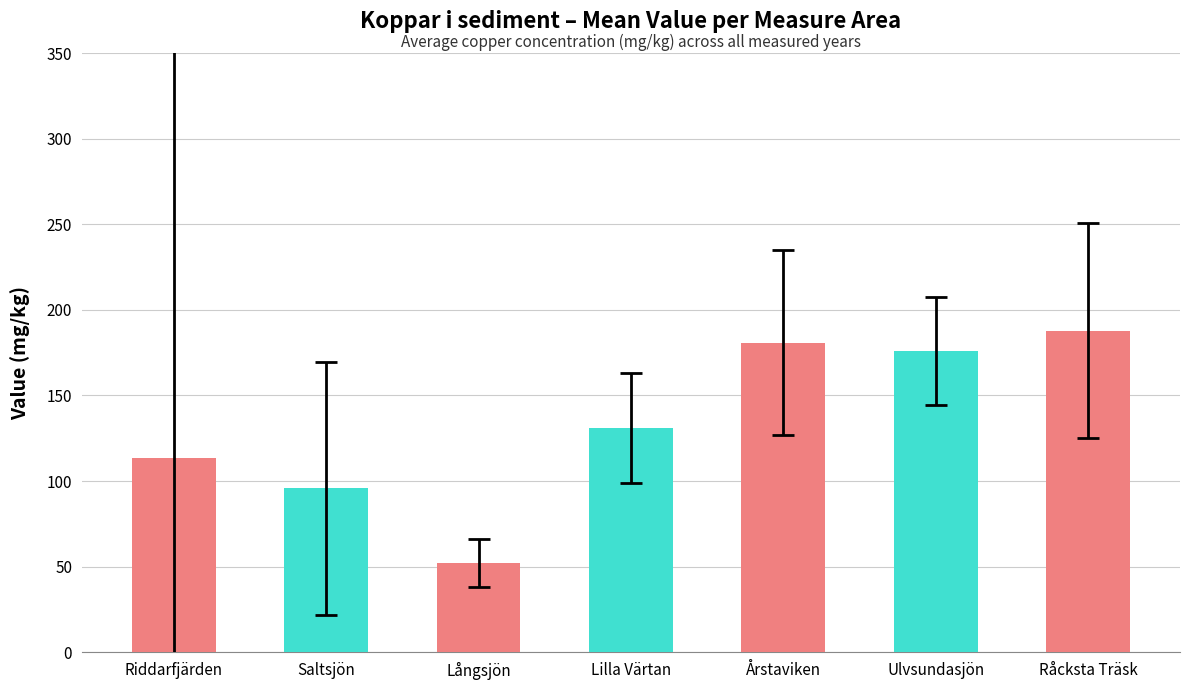

List the labels in order of value, smallest first.

Långsjön, Saltsjön, Riddarfjärden, Lilla Värtan, Ulvsundasjön, Årstaviken, Råcksta Träsk